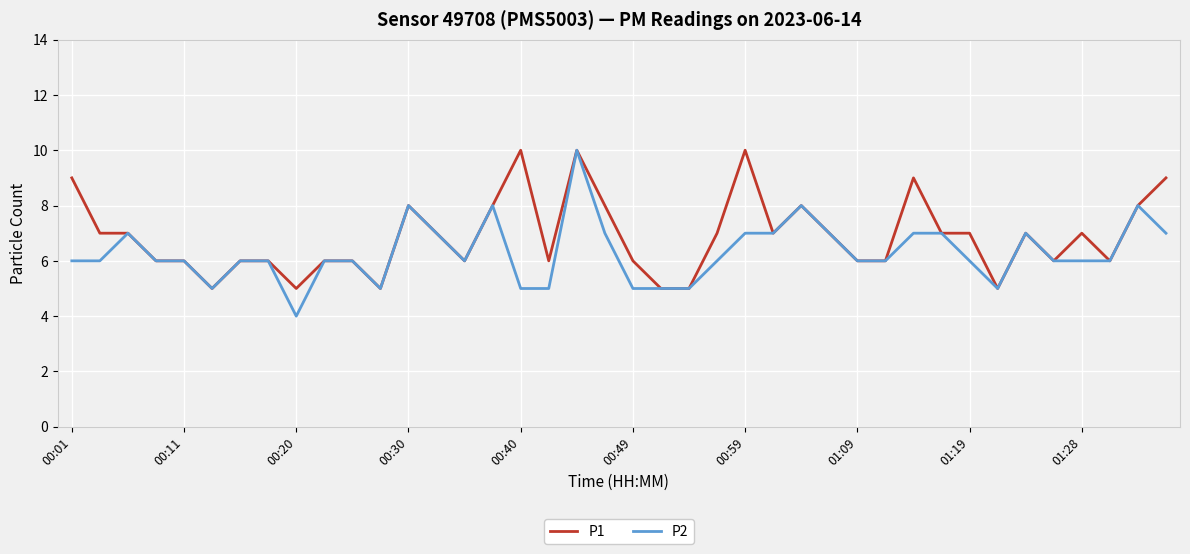

Count the number of data series in this chart.

2